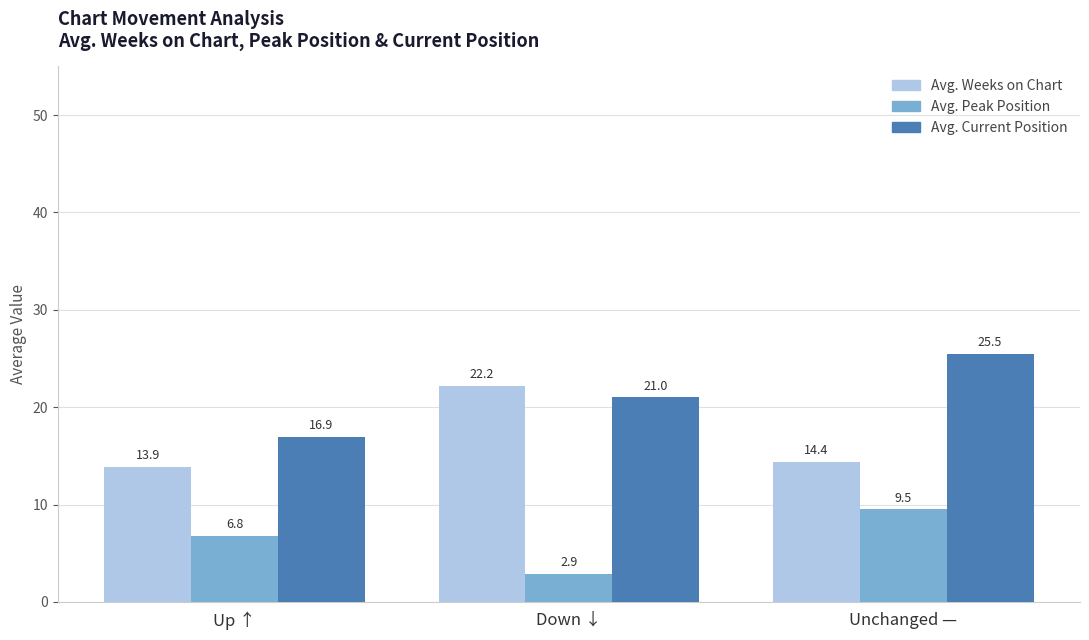

What is the spread (max minus min) of values at Up ↑?

10.1